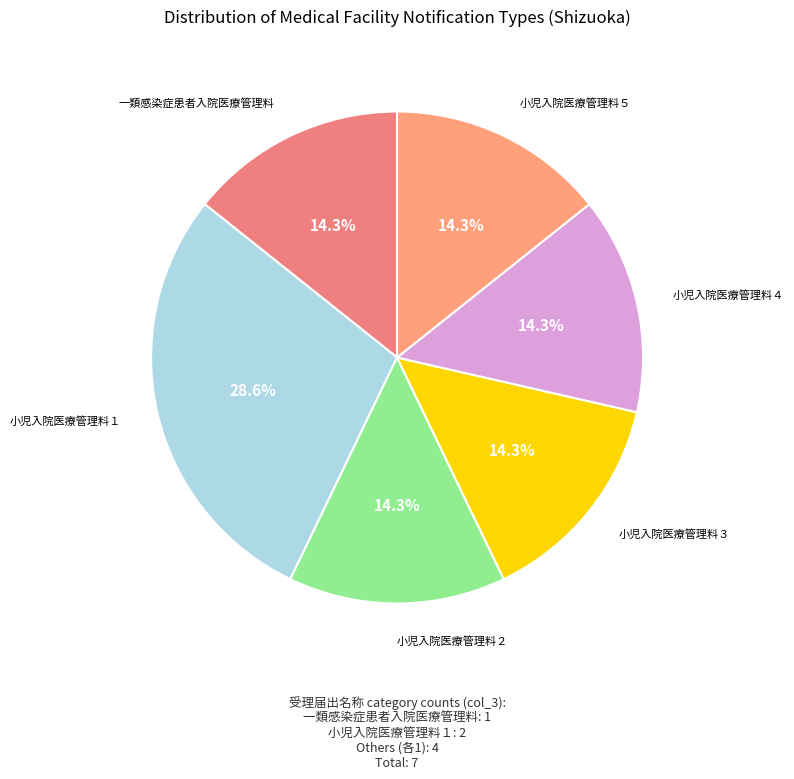

To the nearest percent, what is the combined percentage of 小児入院医療管理料３ and 小児入院医療管理料１?

43%